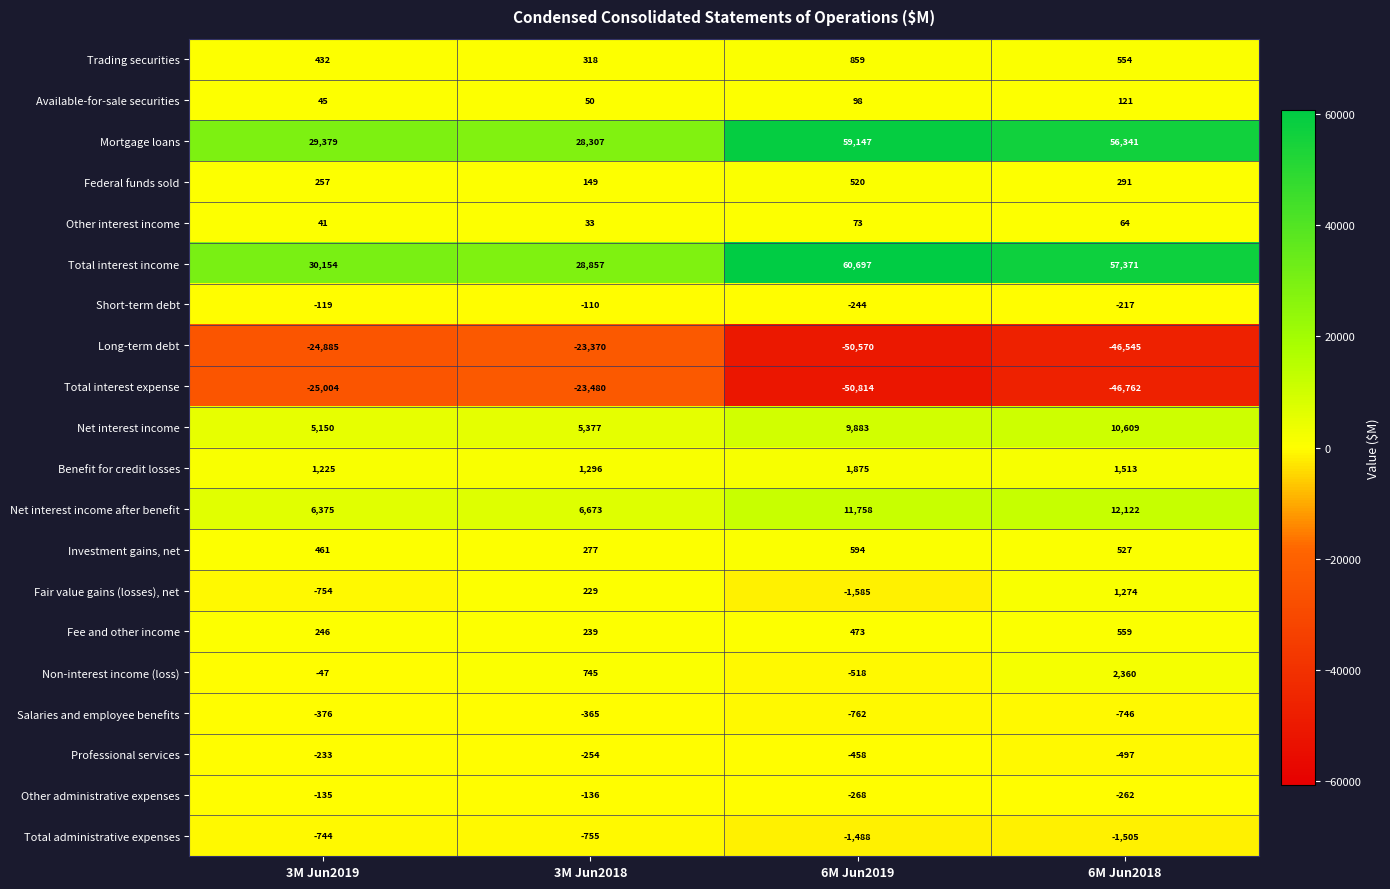

Which series has the widest spread of values?

Total interest income